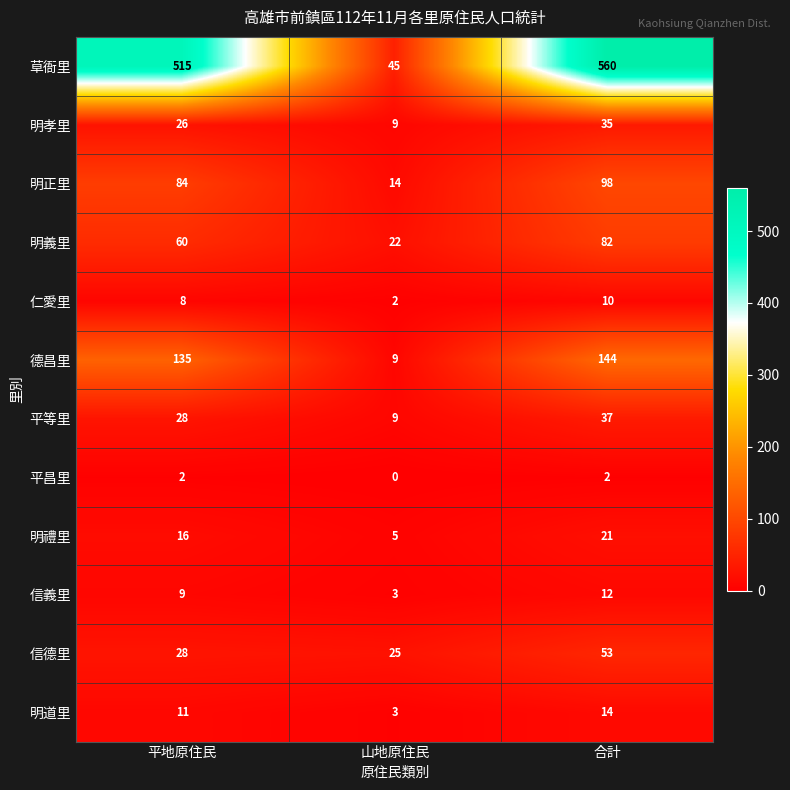

How many 信德里 values are between 25 and 53?

3